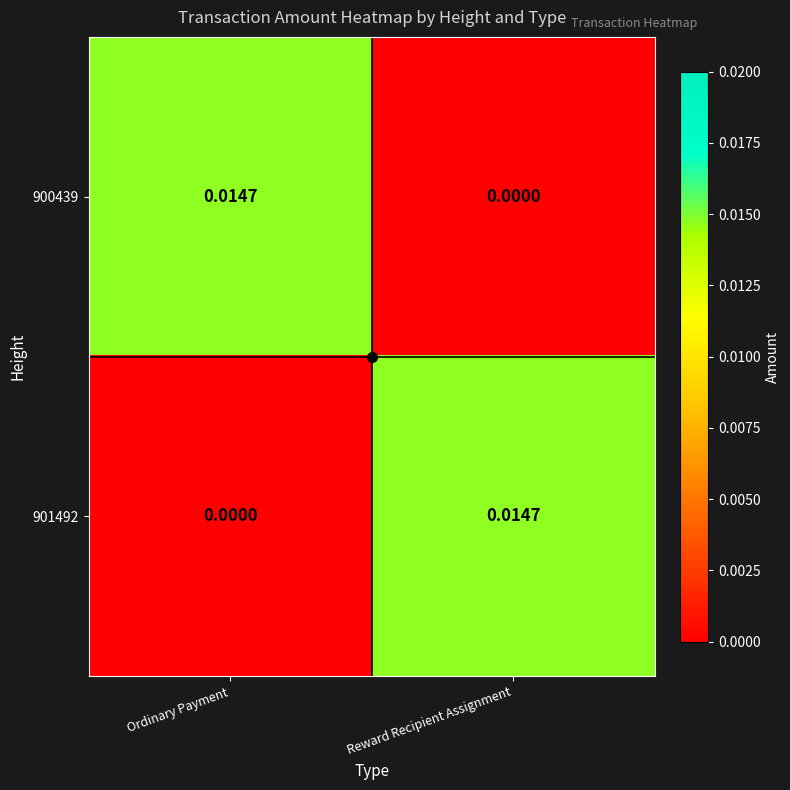

At how many categories does at least one series exceed 0?

2